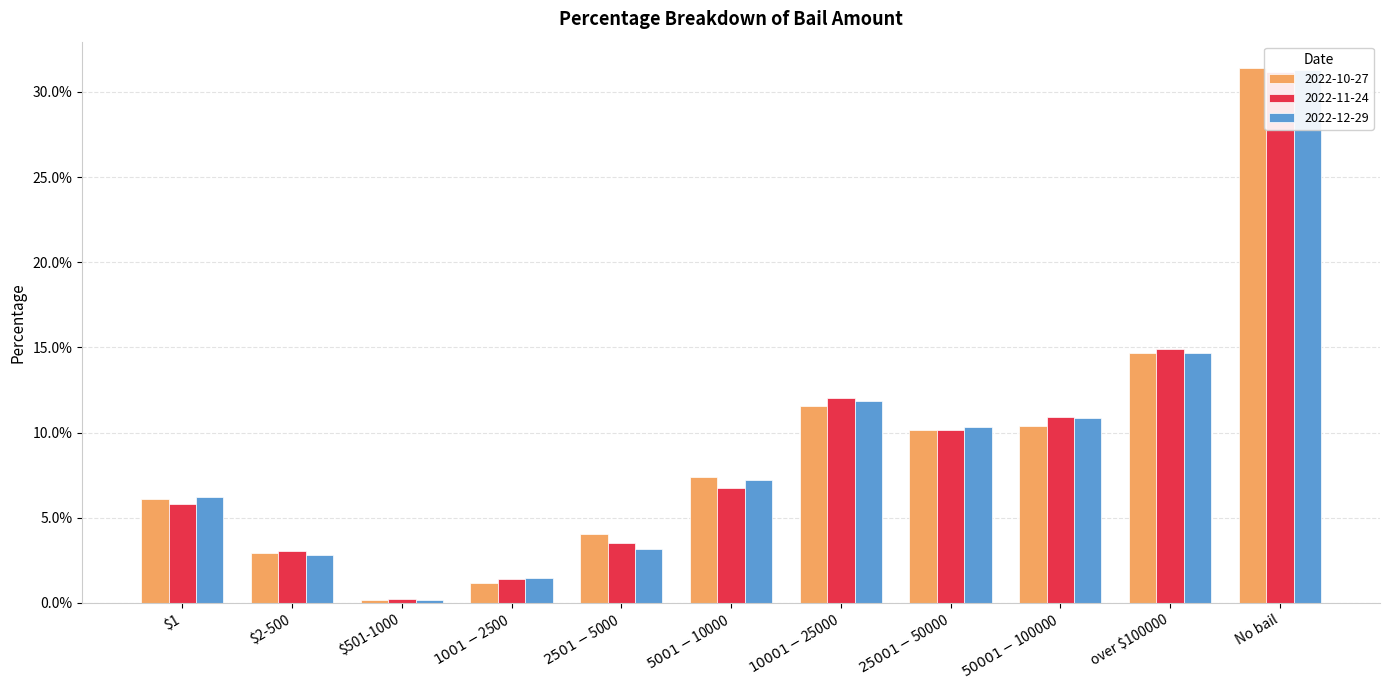

Are the bars horizontal?

No